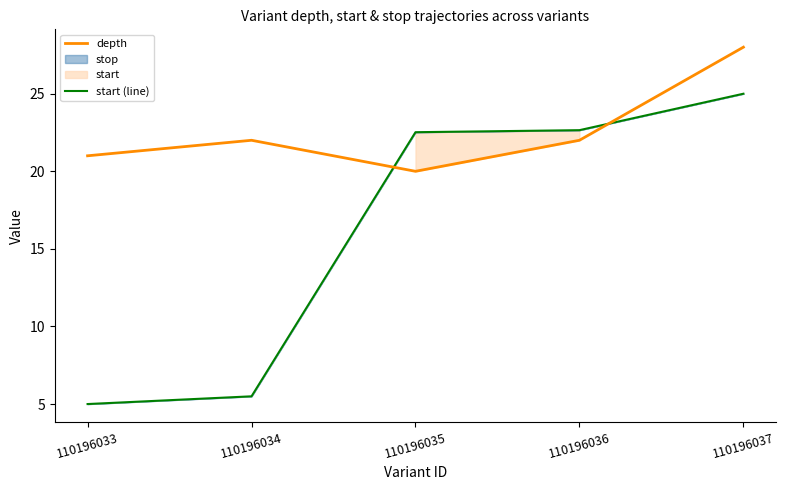

List the series in order of their overall mean, highest first.

depth, start (line)